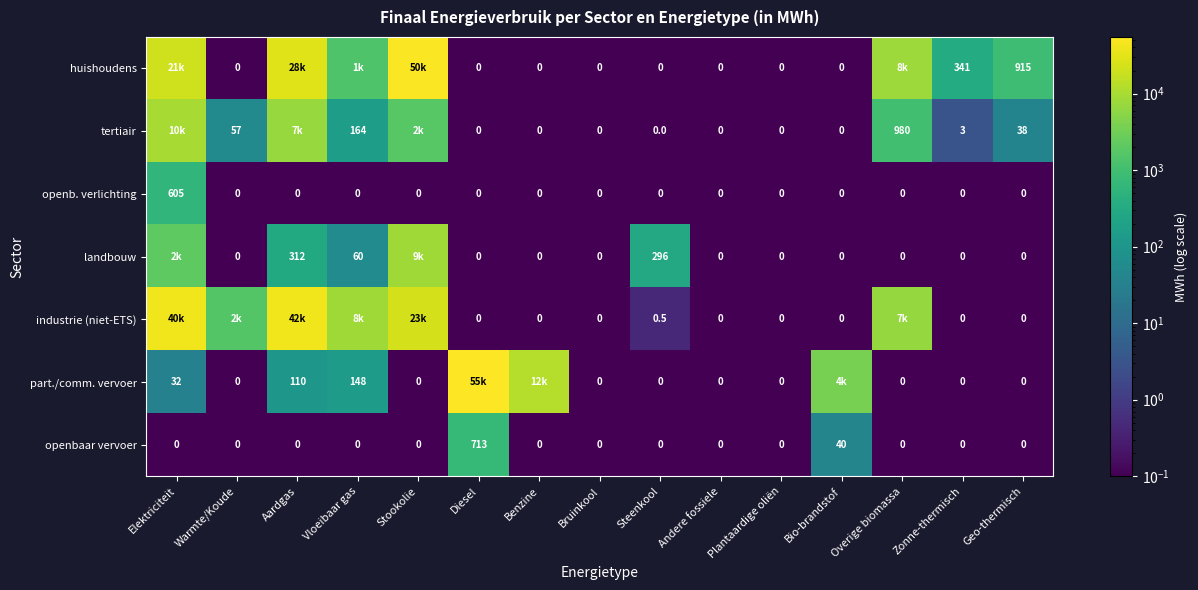

Is the value of part./comm. vervoer at Aardgas greater than the value of openb. verlichting at Geo-thermisch?

Yes